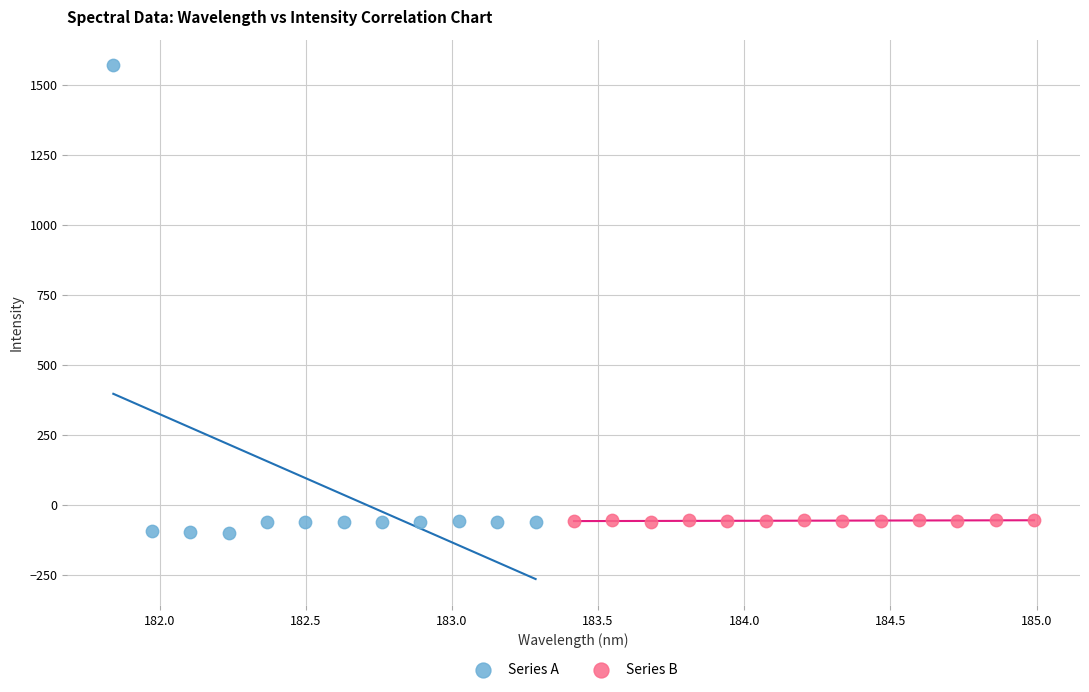

Which series has the widest spread of Y values?

Series A